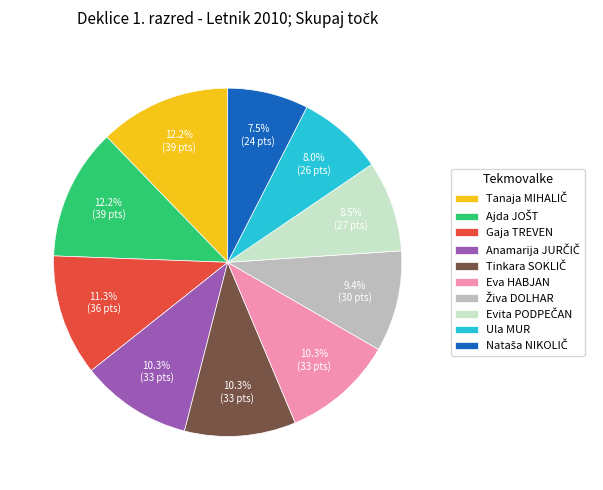

Is there any slice that represents more than half of the pie?

No